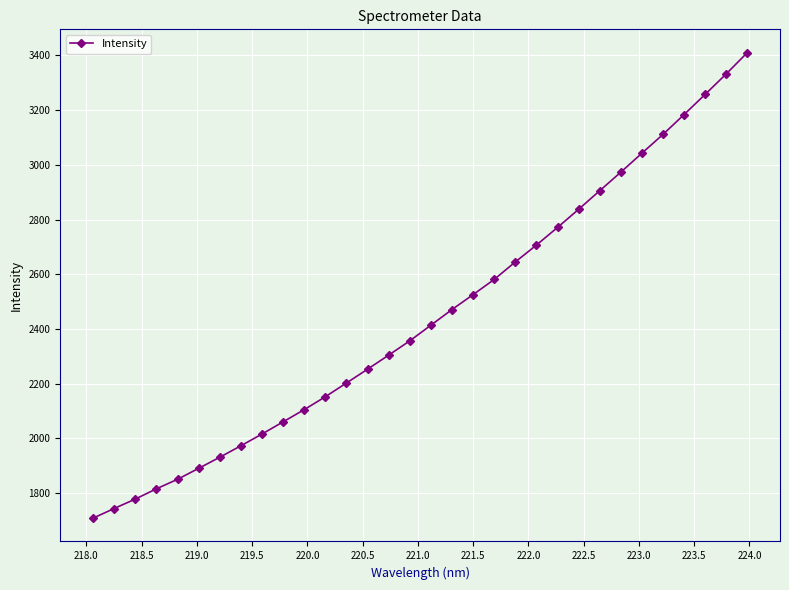

How many lines are shown in the chart?

1